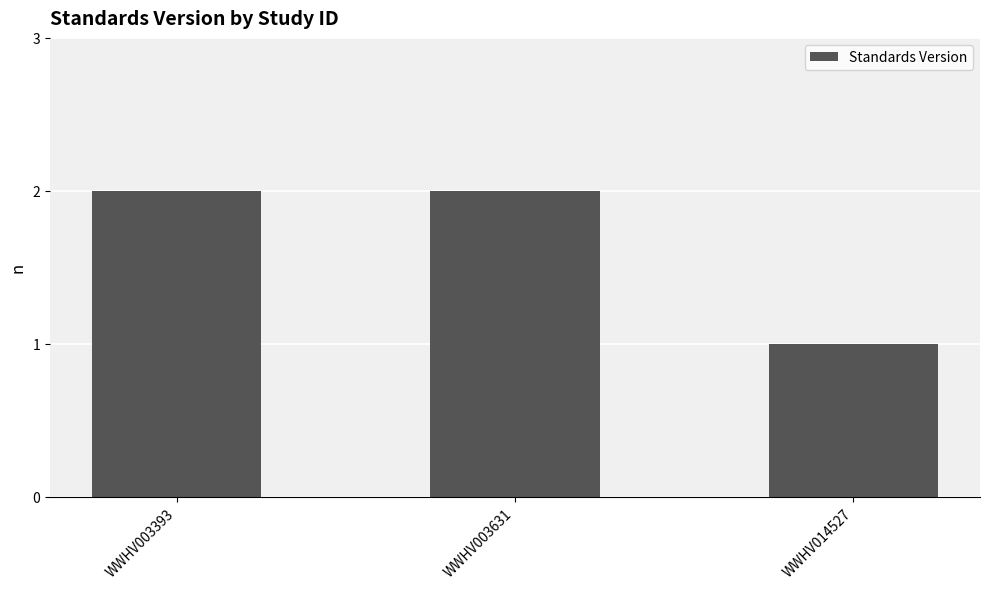

How many values are between 1 and 2?

3